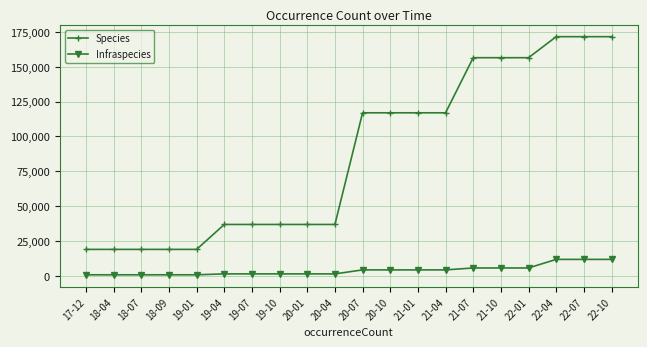

What is the maximum value for Species?

171581